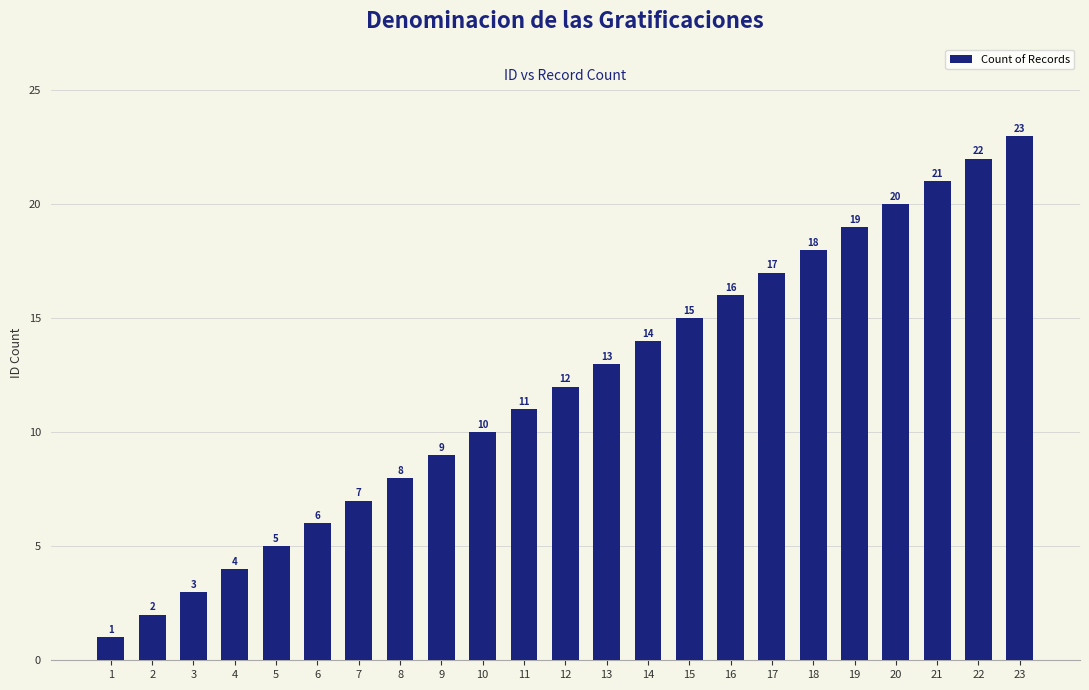

Where is the data nearest to the value 12?

12